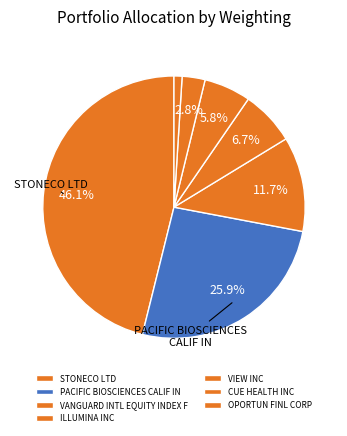

How much of the chart is everything except PACIFIC BIOSCIENCES CALIF IN?

74.1%